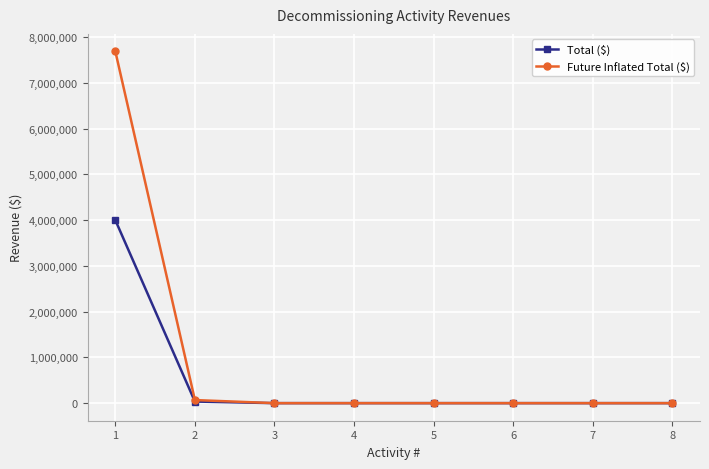

Which series has the widest spread of values?

Future Inflated Total ($)